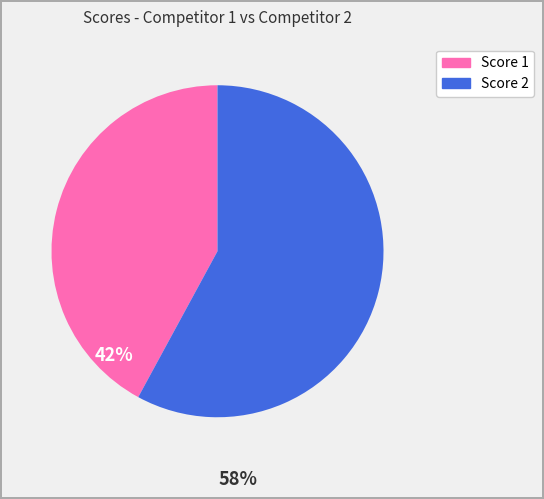

Is there any slice that represents more than half of the pie?

Yes